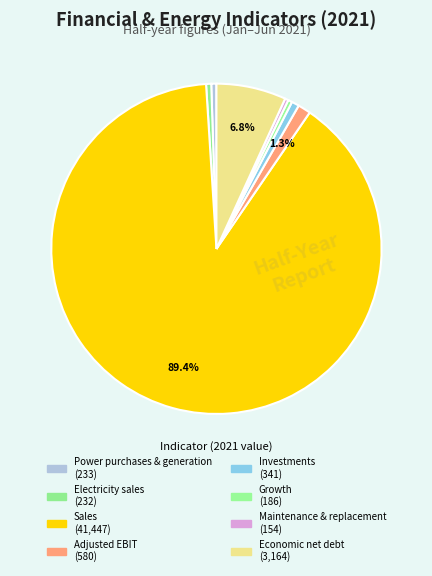

The Investments slice represents 15% of the pie. True or false?

False